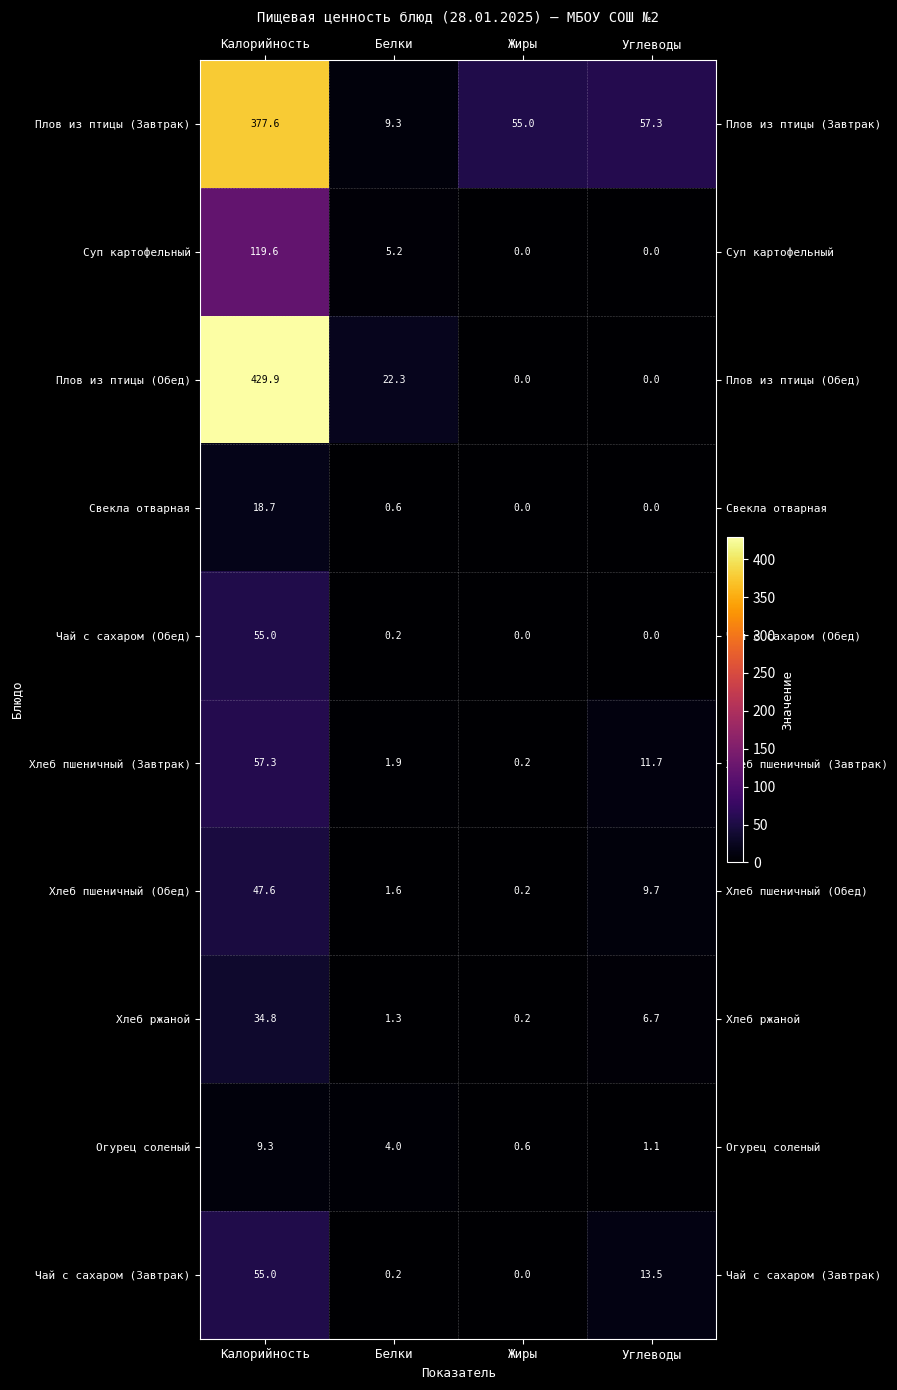

The Чай с сахаром (Обед) series shows 0.0 at Углеводы. True or false?

True